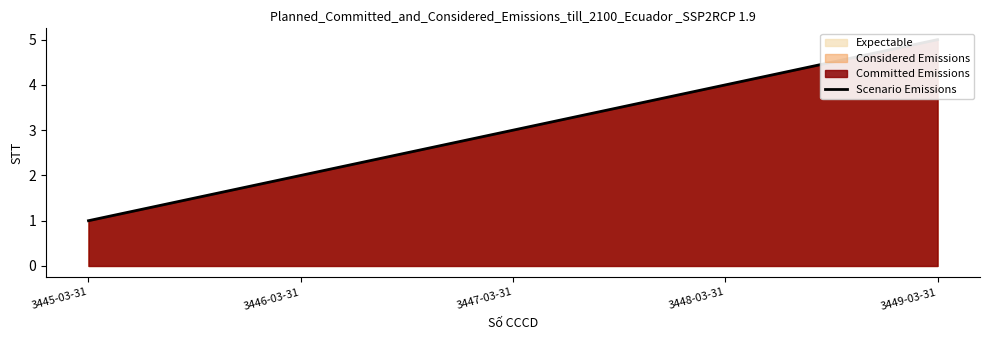

Reading left to right, what are all the values shown in this chart?

3445-03-31=1	3446-03-31=2	3447-03-31=3	3448-03-31=4	3449-03-31=5